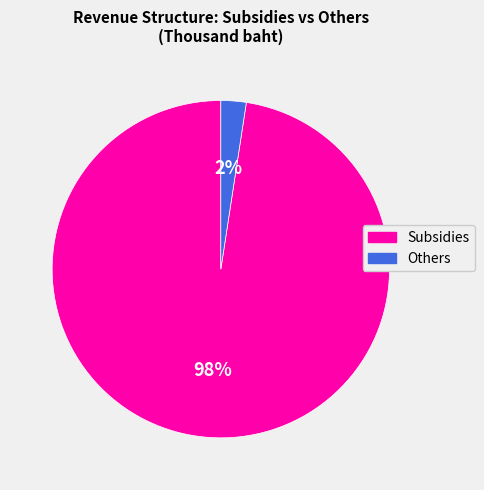

Which has a higher value, Subsidies or Others?

Subsidies